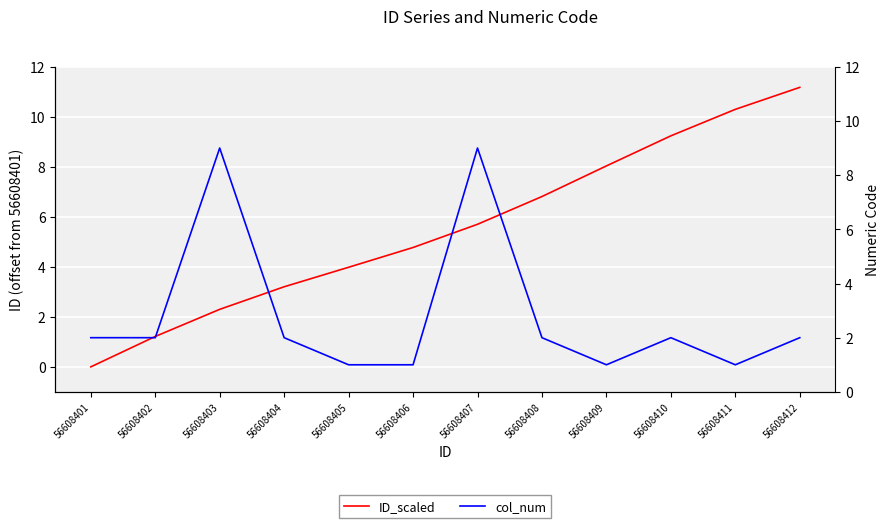

After their last crossing, which series has the higher values: ID_scaled or col_num?

ID_scaled